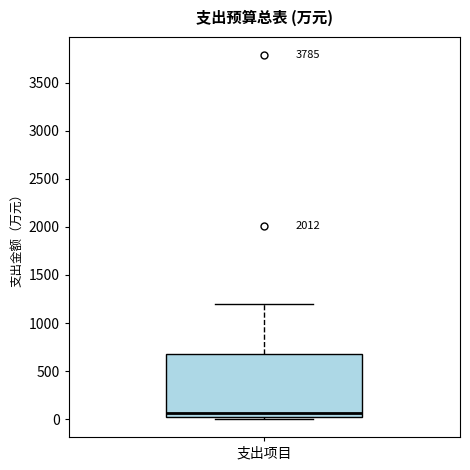

Where does the upper whisker of the box for 支出项目 end on the y-axis? The values are not printed on the chart, so give them approximately, as read against the axis.

1200